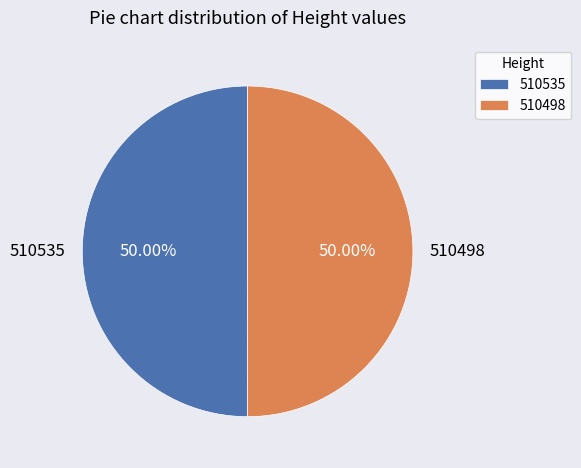

What is the total percentage of 510498 and 510535?

100.0%